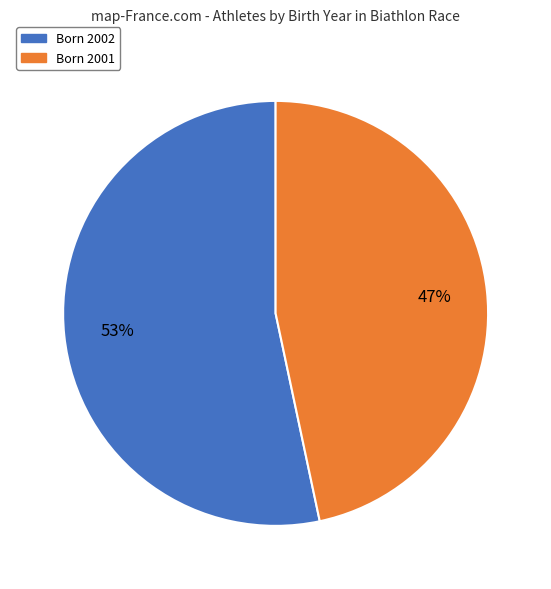

Does any single category account for the majority?

Yes